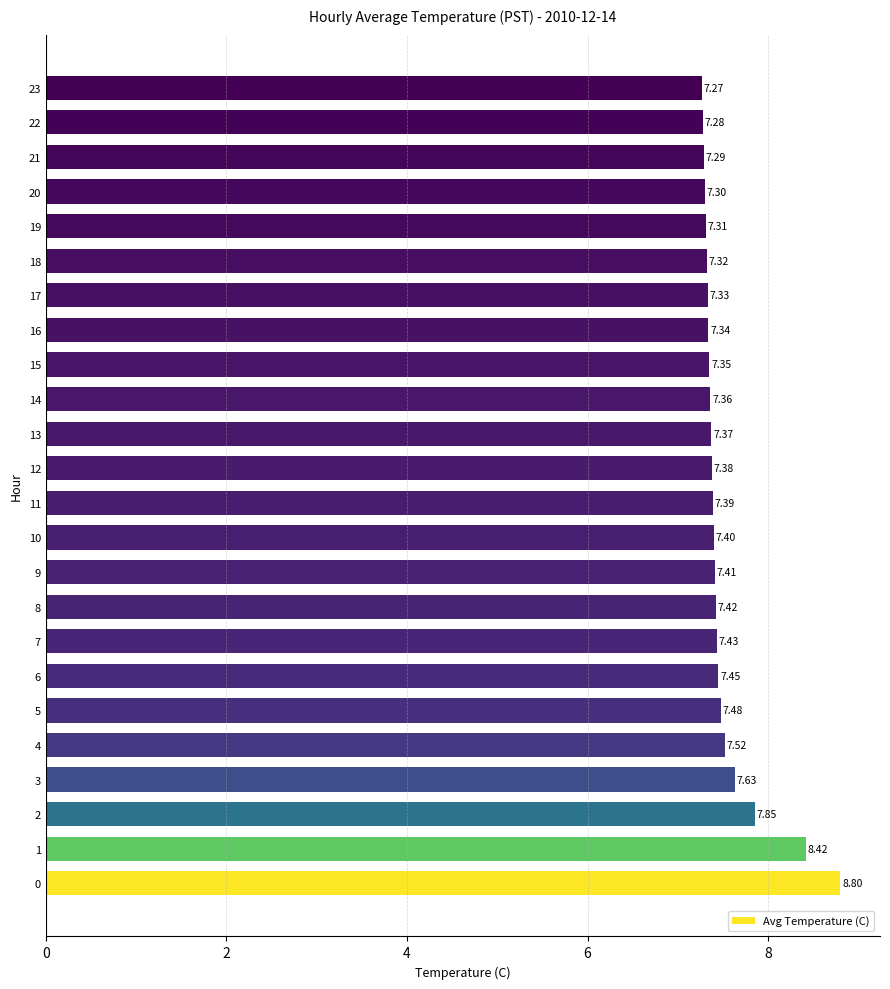

What is the difference between the maximum and minimum values?

1.5